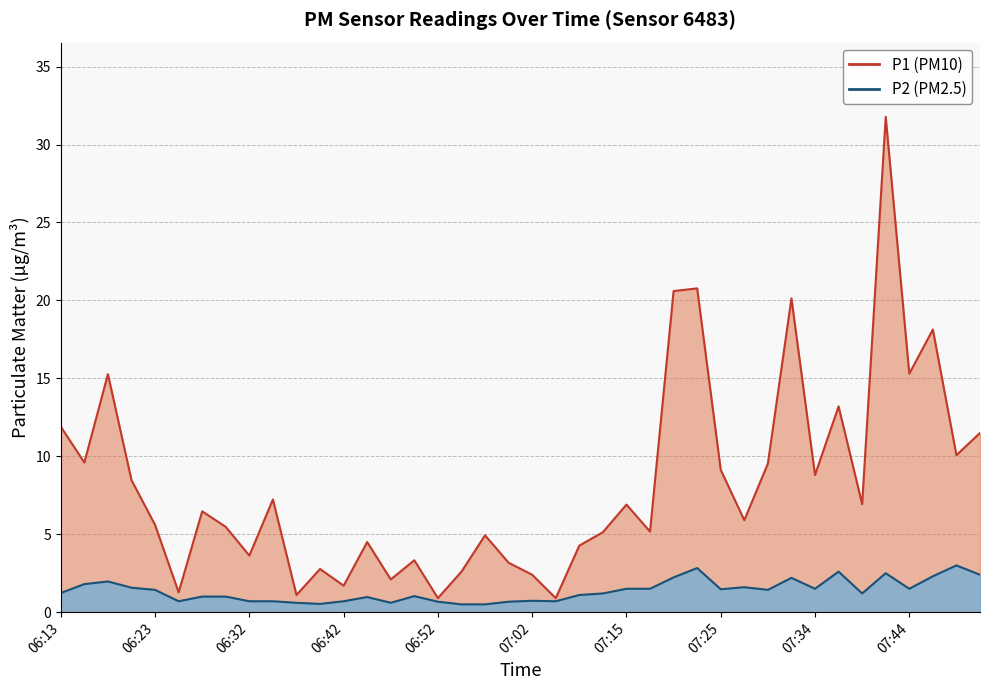

What are all the series names shown in the legend?

P1, P2